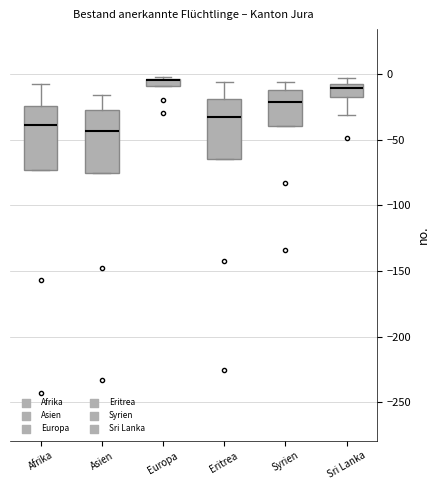

Where does the upper whisker of the box for Afrika end on the y-axis? The values are not printed on the chart, so give them approximately, as read against the axis.

-10